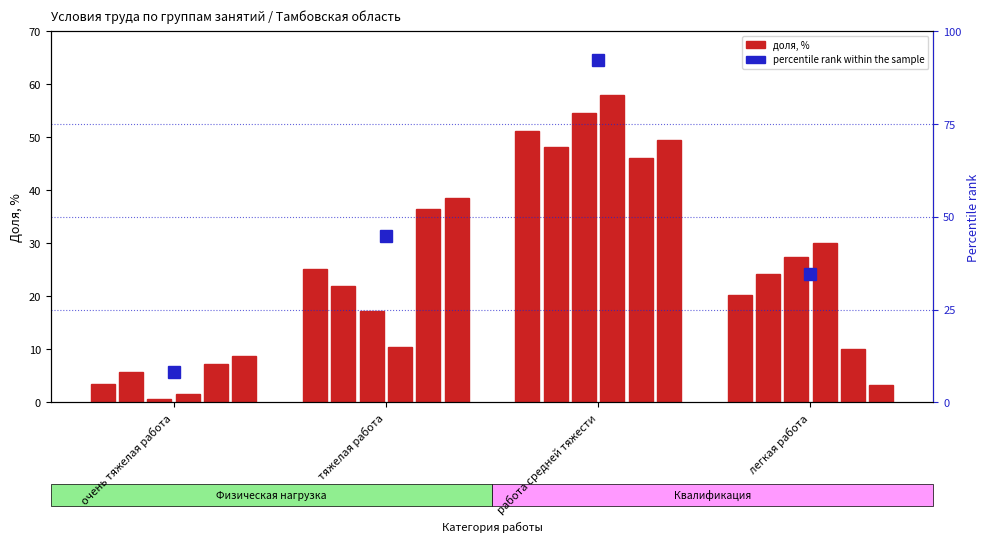

How many bars are there in each group?

6